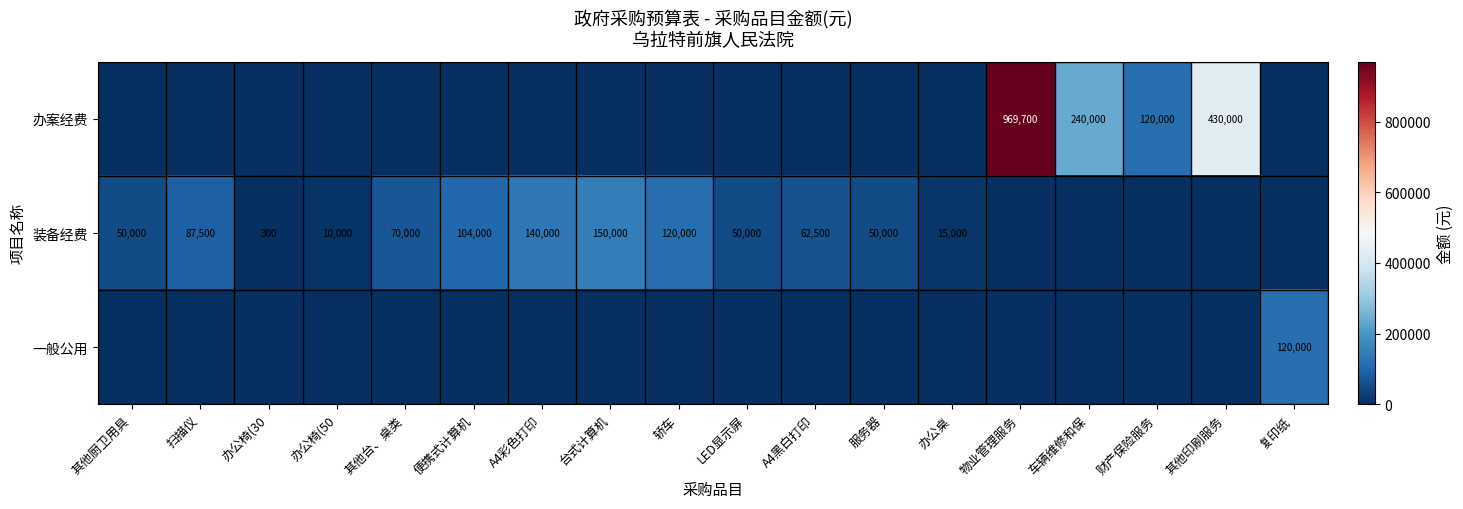

What is the difference between the 装备经费 values at 其他台、桌类 and 办公桌?

55000